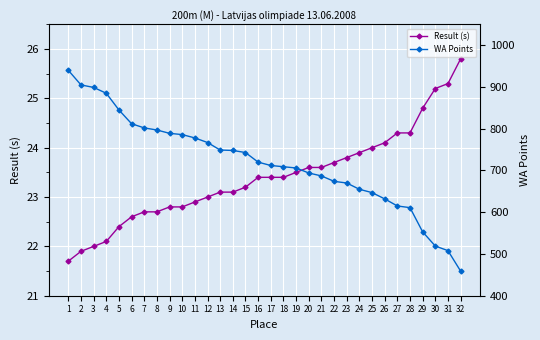

How many lines are shown in the chart?

2